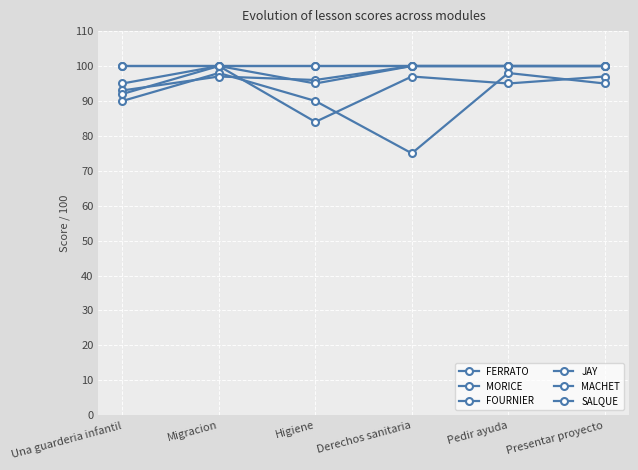

How many times do JAY and MACHET cross each other?

2